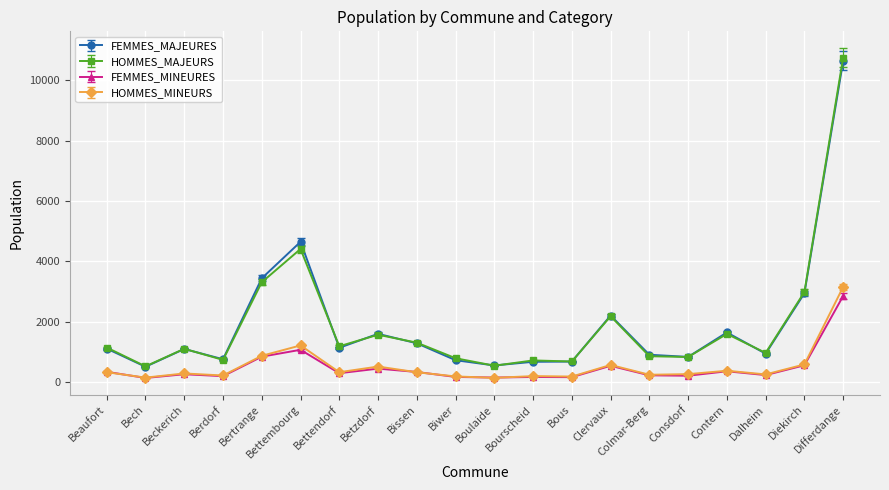

True or false: FEMMES_MINEURES and FEMMES_MAJEURES intersect in this chart.

False